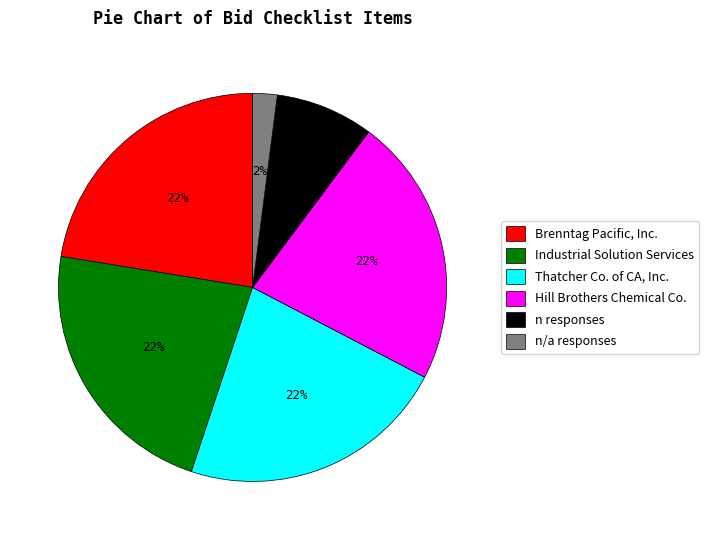

What is the ratio of the value at Hill Brothers Chemical Co. to the value at Brenntag Pacific, Inc.?

1.0